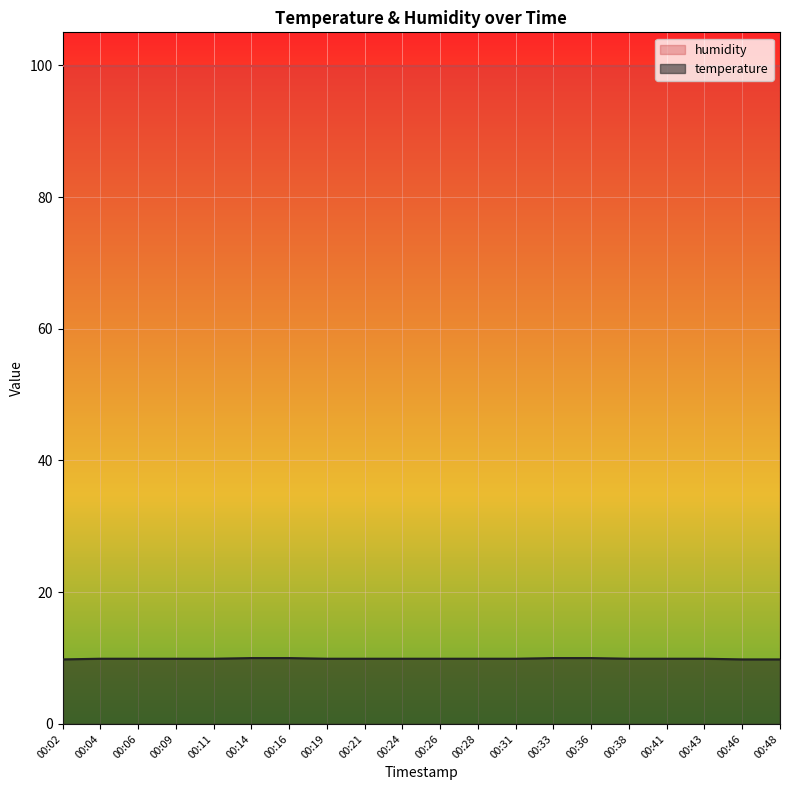

The chart shows a value of 9.9 at 00:38. True or false?

True